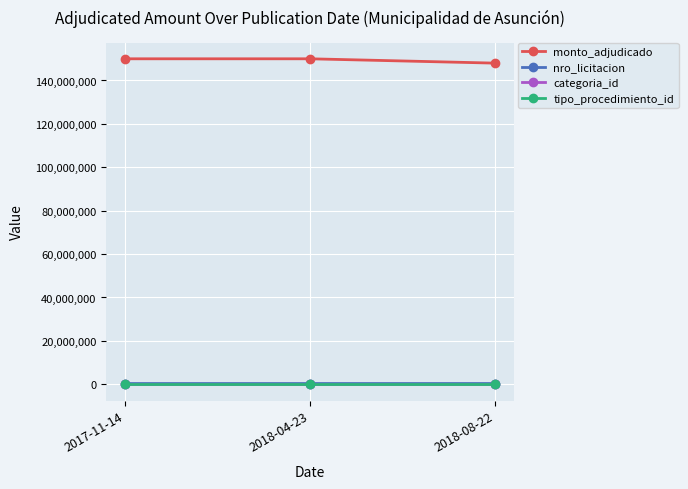

Which series has the largest total across all categories?

monto_adjudicado